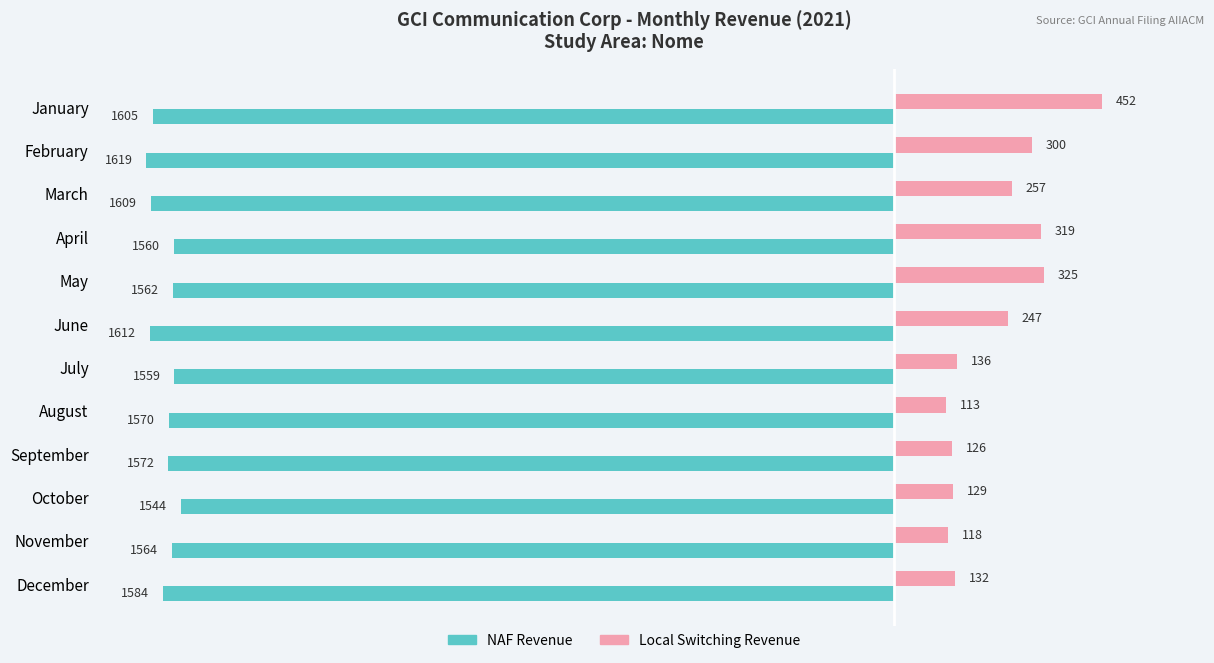

The Local Switching Revenue series shows 136.5 at July. True or false?

True